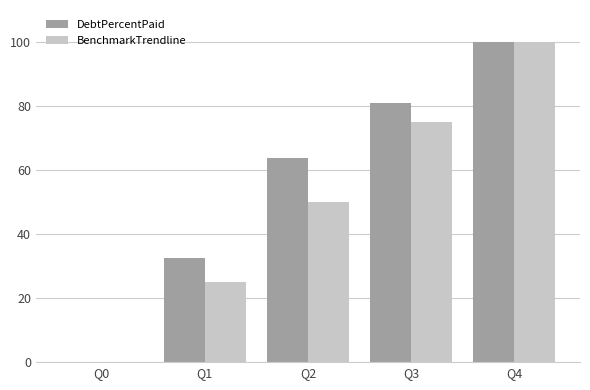

Read the BenchmarkTrendline value at Q2.

50.0